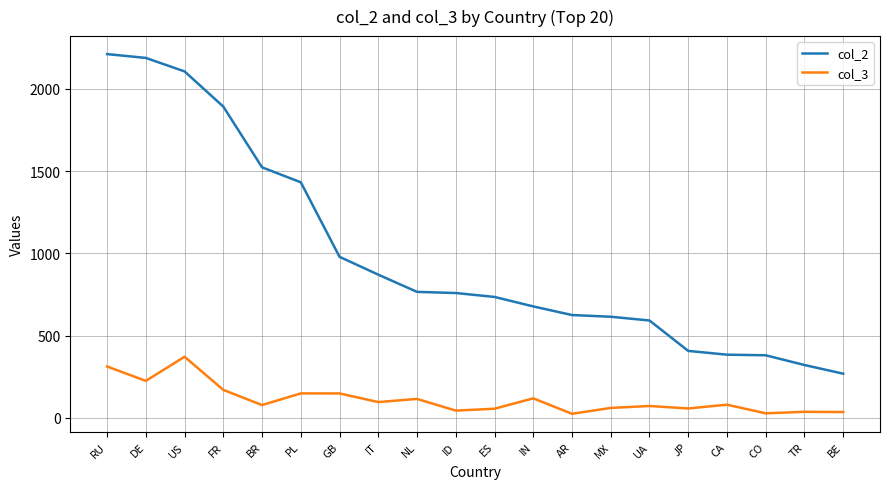

What position from the right is DE?

19